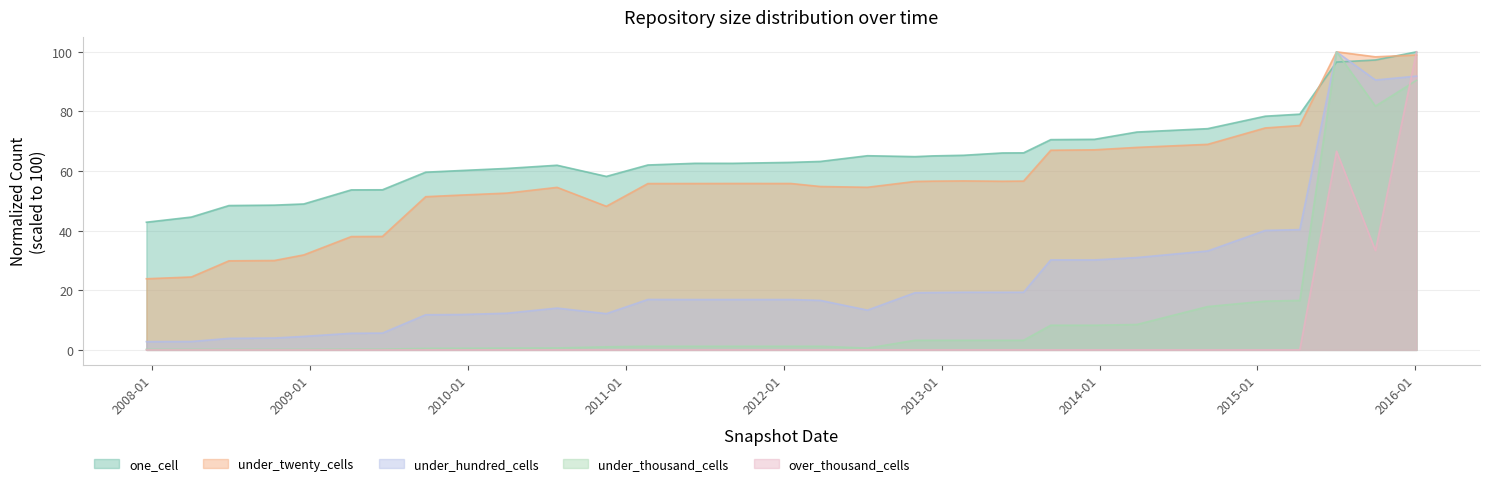

Count the number of categories in the chart.

32